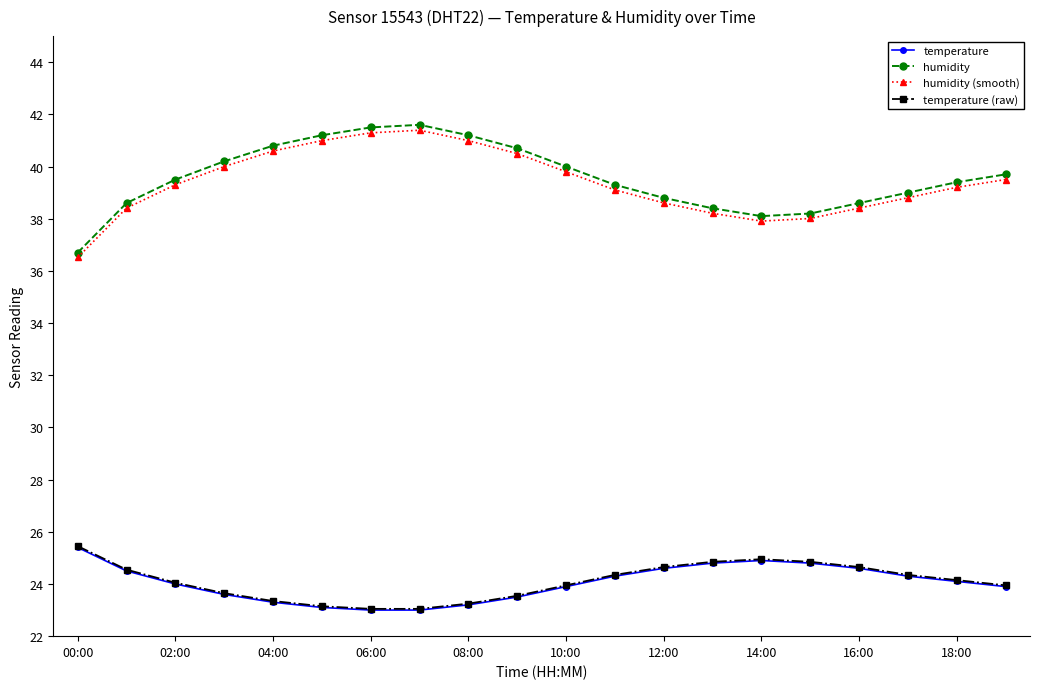

What is the value of the temperature point at the 19th from the left?

24.1